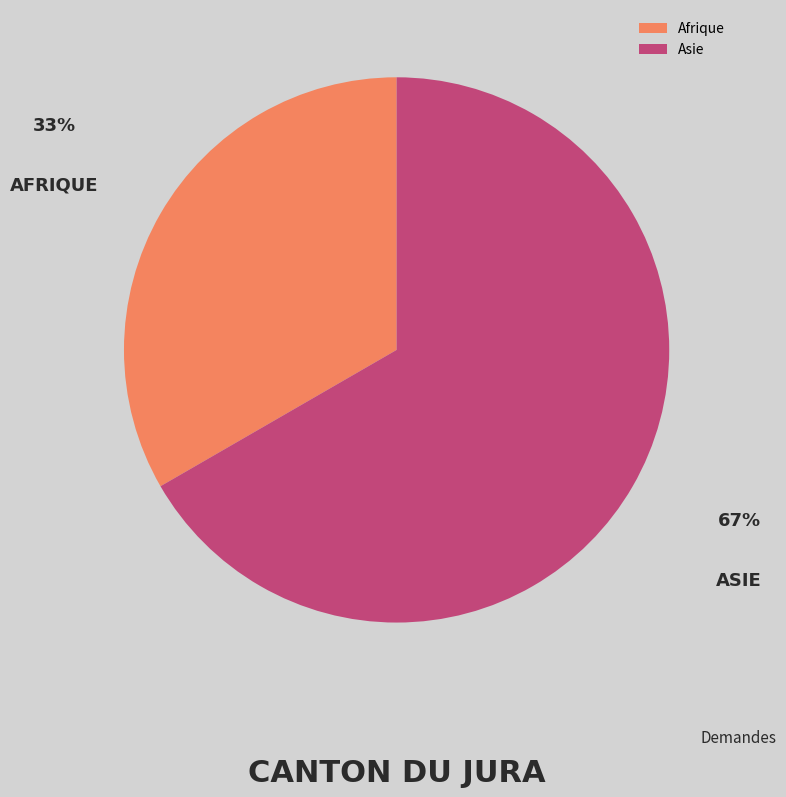

Between Asie and Afrique, which is larger?

Asie